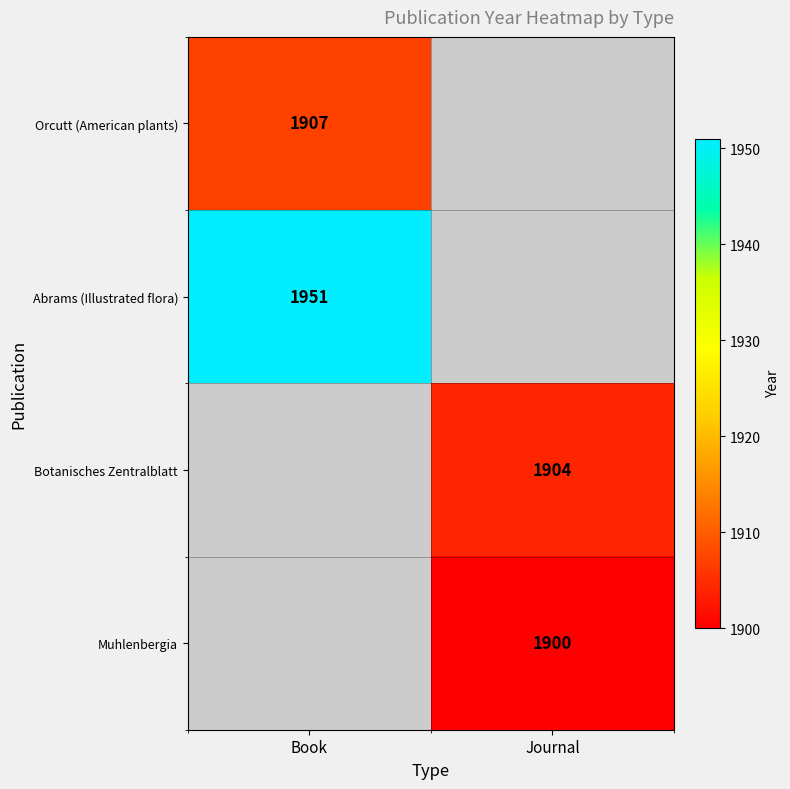

The value of Botanisches Zentralblatt at Journal is 1106. True or false?

False